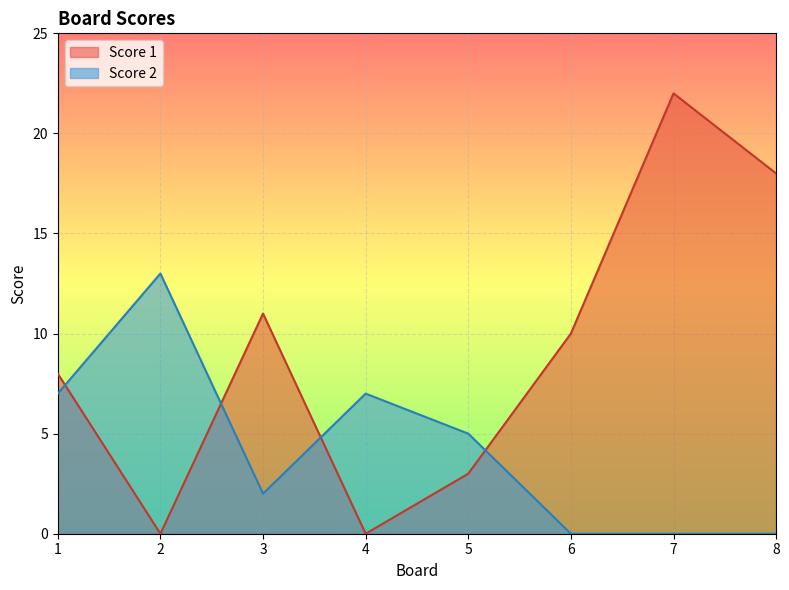

The Score 2 series shows 2 at 3. True or false?

True